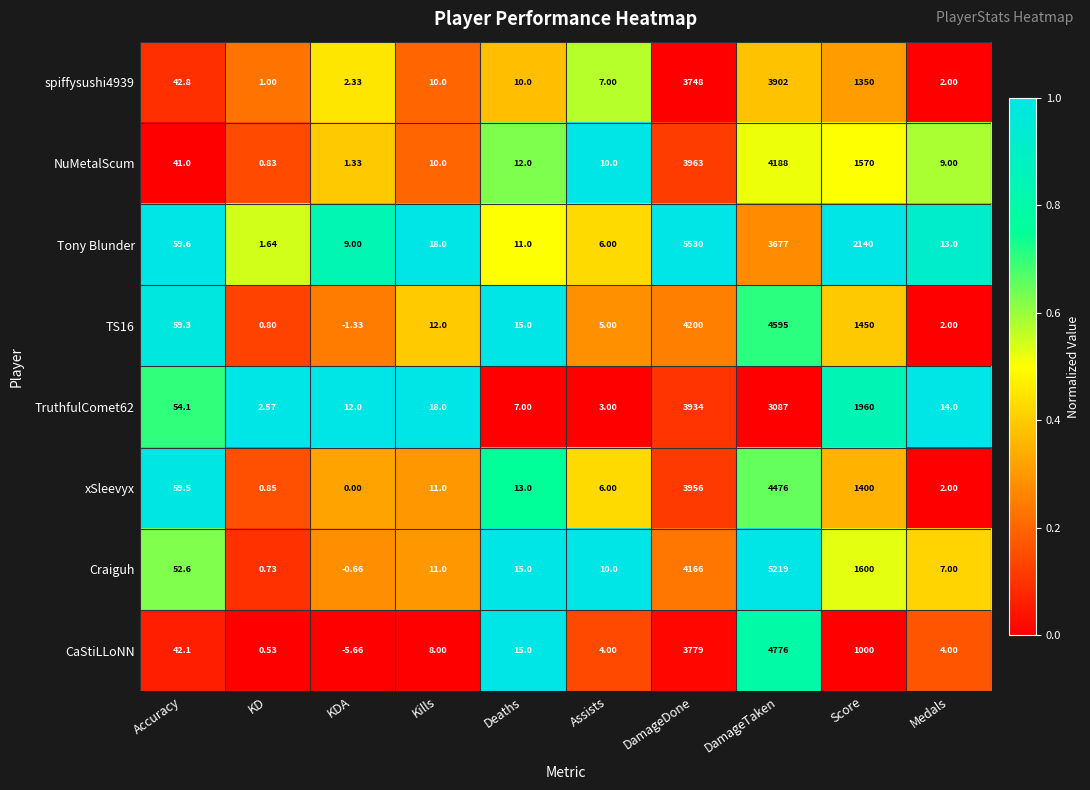

What is the total value across all series at Accuracy?

411.0